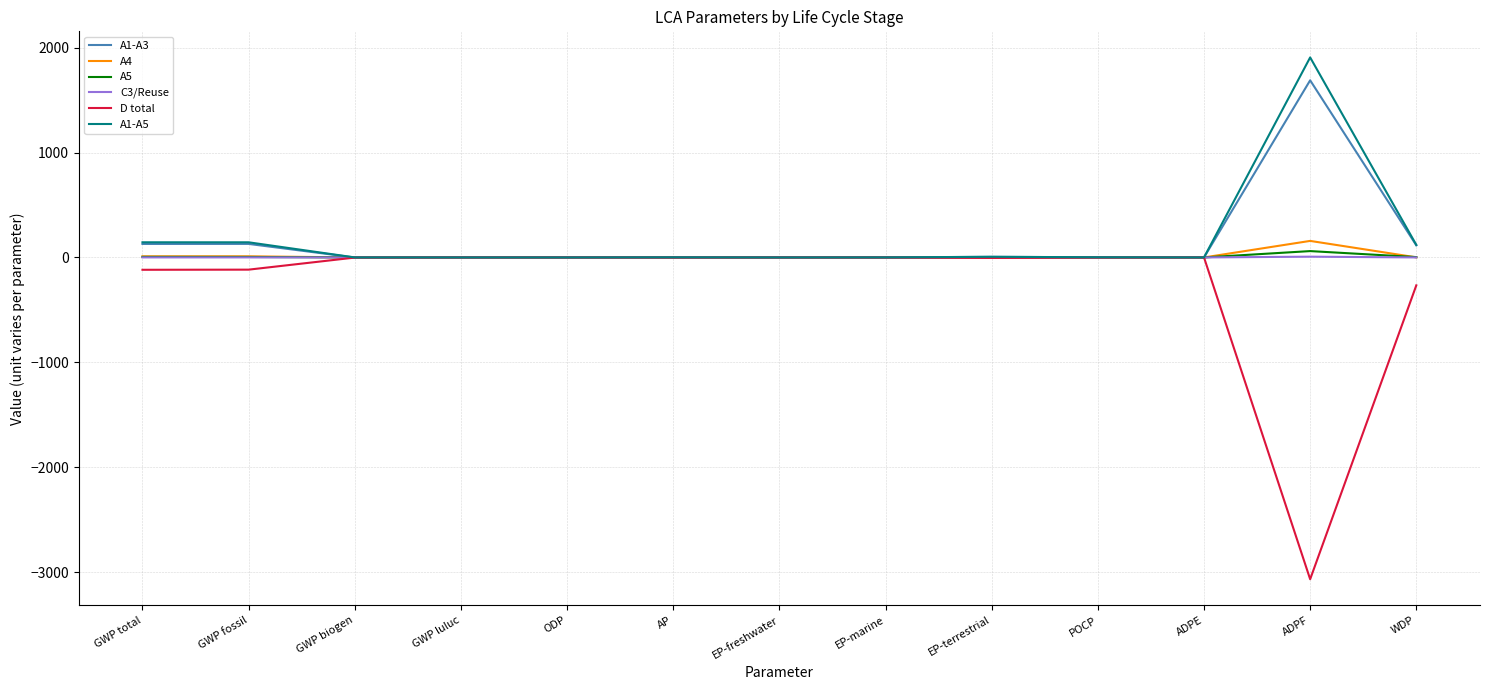

What position from the left is ADPE?

11